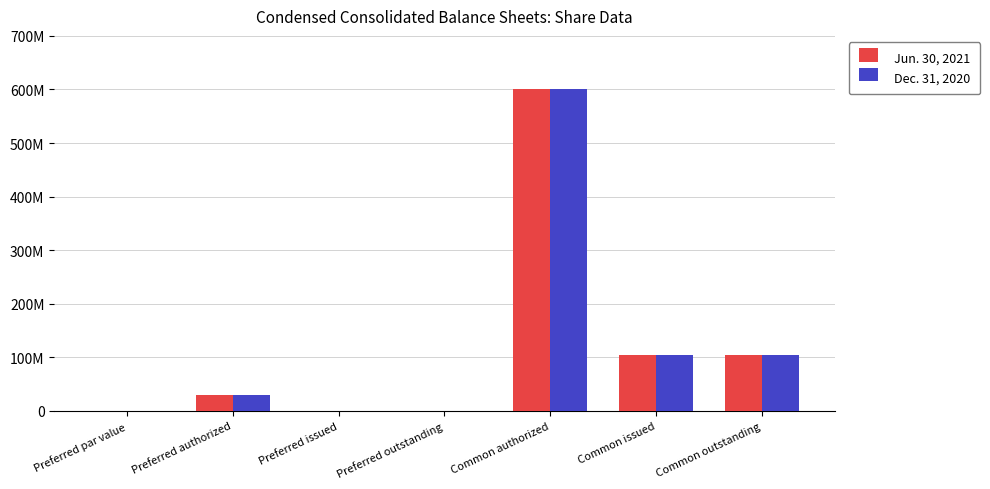

Are the bars grouped side by side (vs. stacked)?

Yes